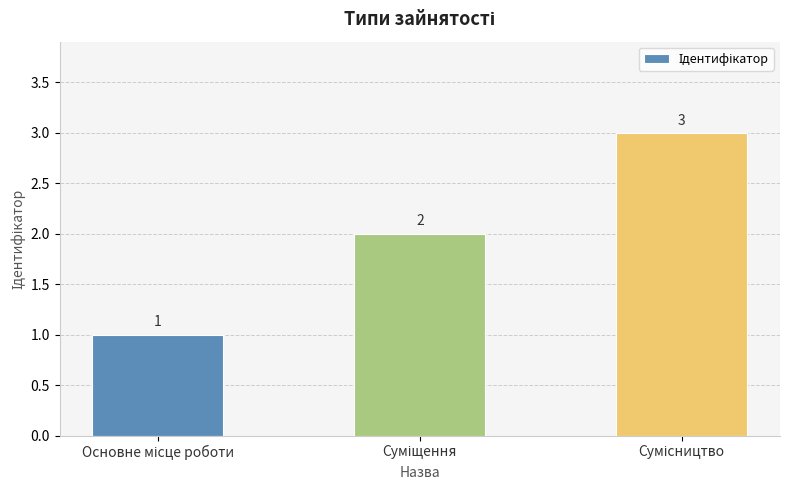

What is the value of the 2nd bar from the left?

2